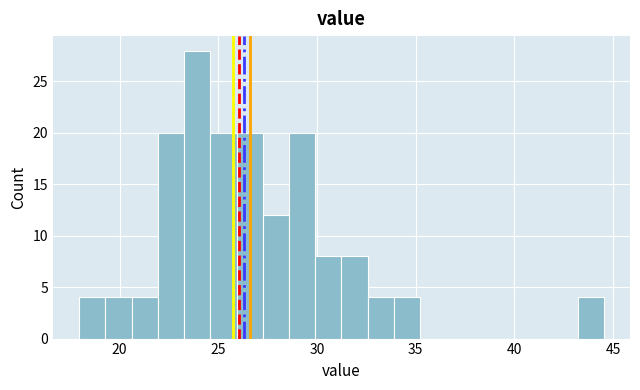

Read against the x-axis, roughly where is the centre of the tallest bar?

24.0